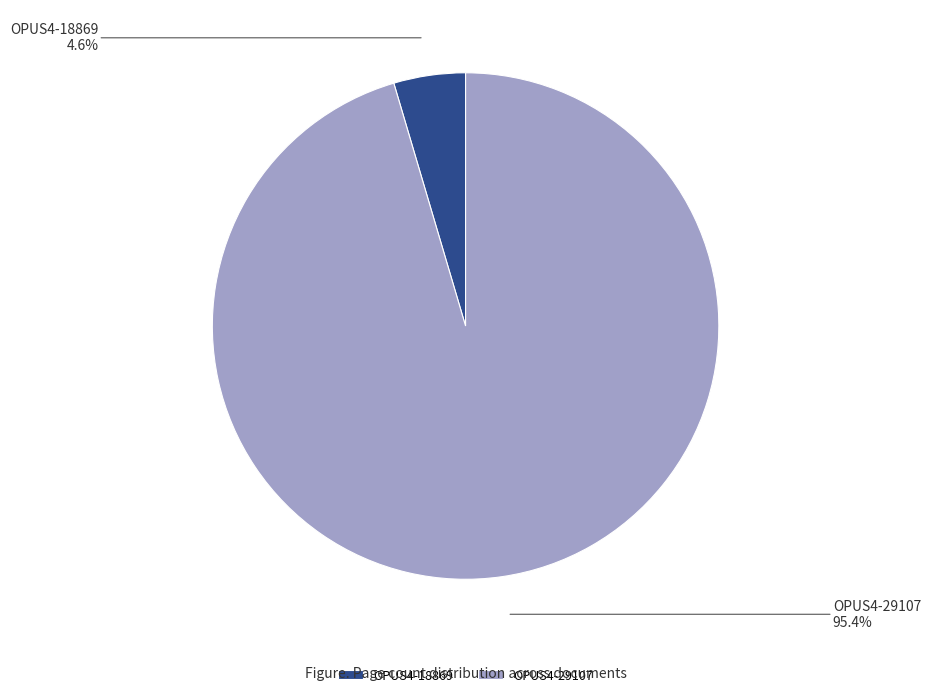

Rank the categories by value from lowest to highest.

OPUS4-18869, OPUS4-29107